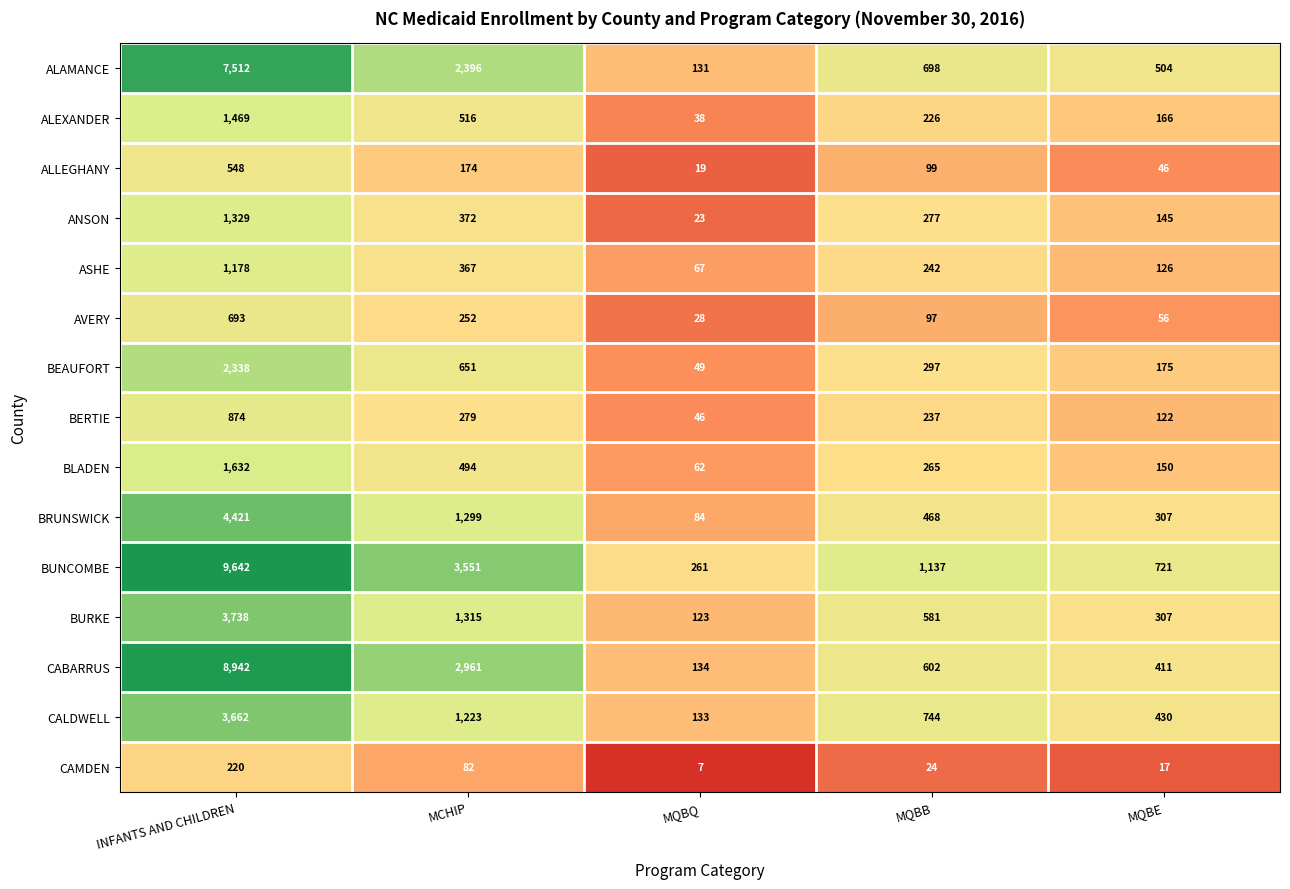

Which series has the widest spread of values?

BUNCOMBE